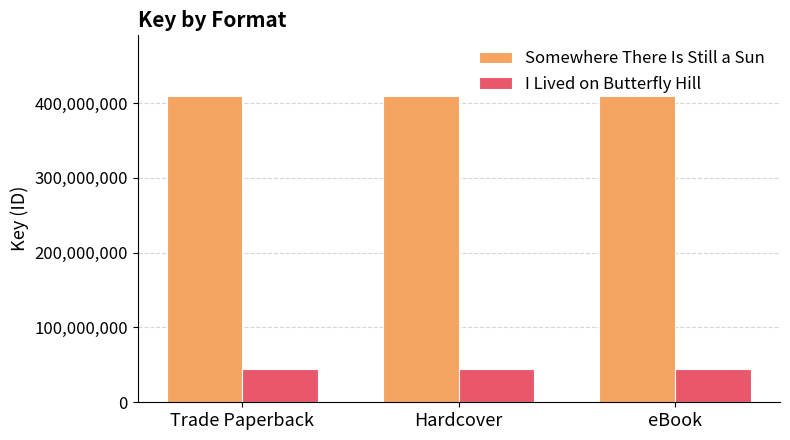

What is the highest value of the Somewhere There Is Still a Sun series?

408859730